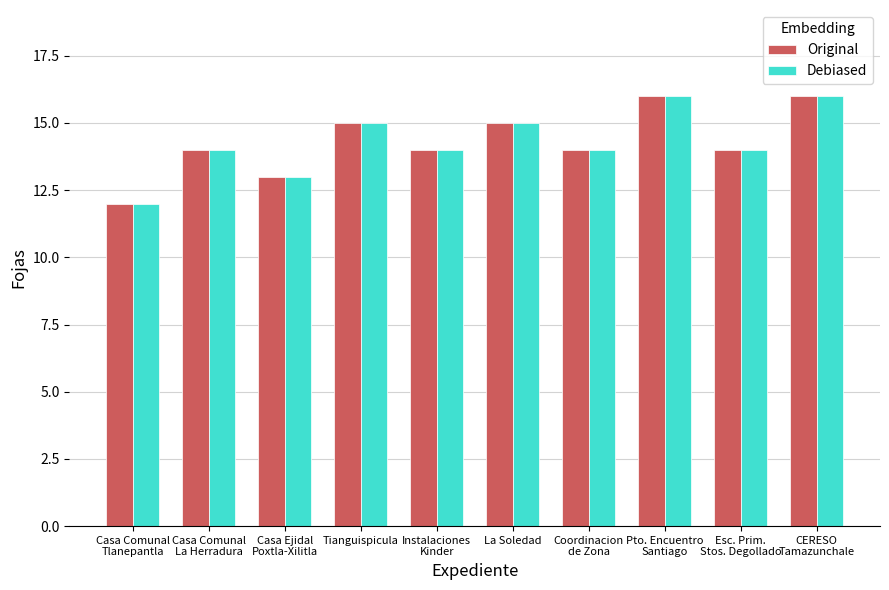

Reading left to right, list all the values displayed in this chart.

Original: 12	14	13	15	14	15	14	16	14	16
Debiased: 12	14	13	15	14	15	14	16	14	16